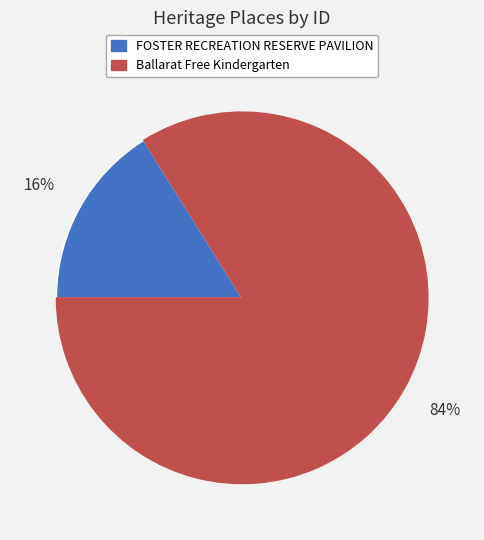

Which slice is the largest?

Ballarat Free Kindergarten